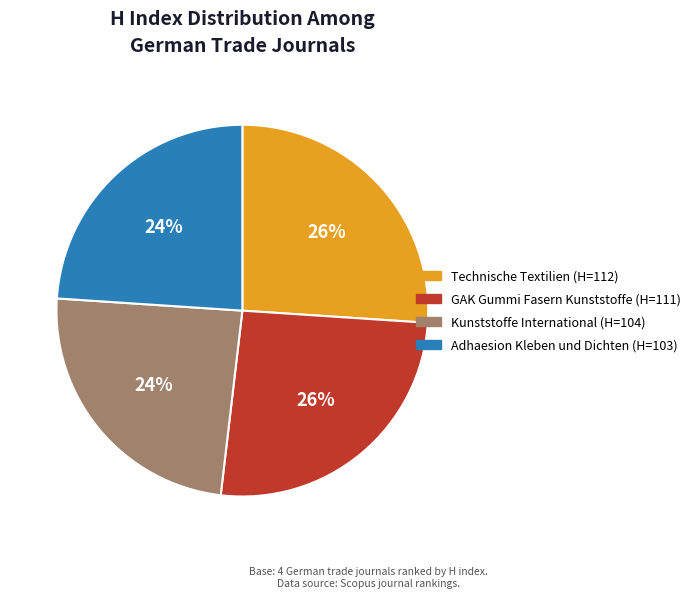

To the nearest percent, what is the combined percentage of GAK Gummi Fasern Kunststoffe and Technische Textilien?

52%